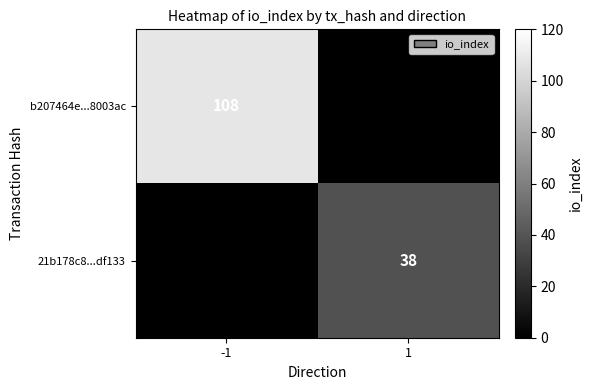

True or false: 21b178c8...df133 has a value of 38 at 1.

True